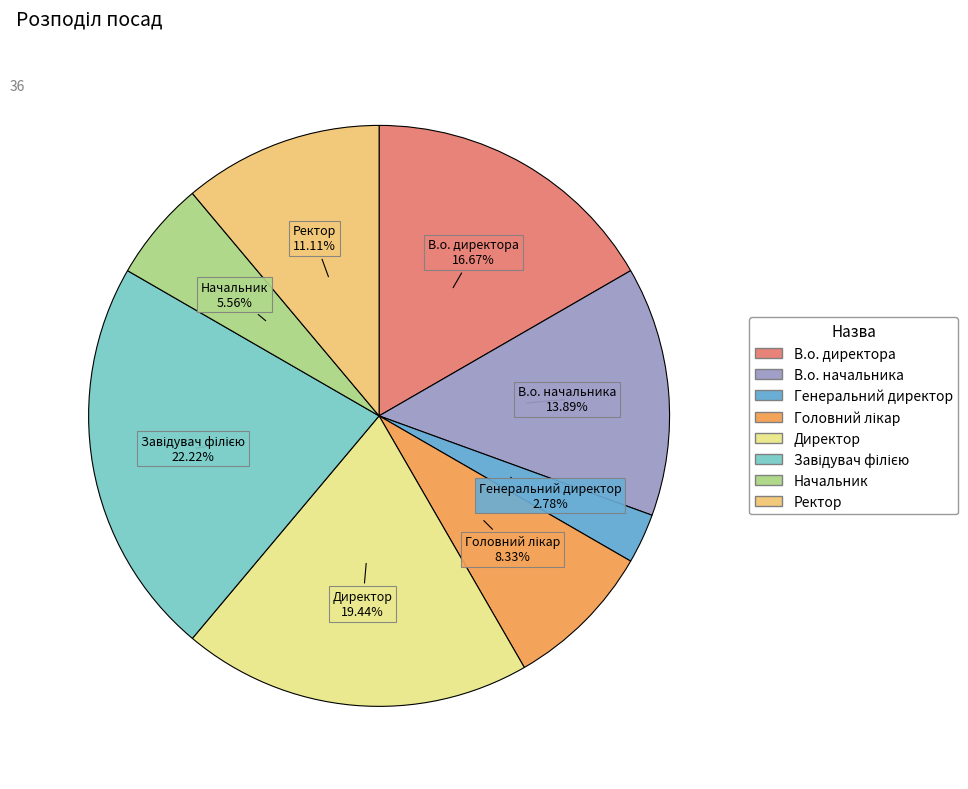

To the nearest percent, what is the combined percentage of Начальник and В.о. директора?

22%